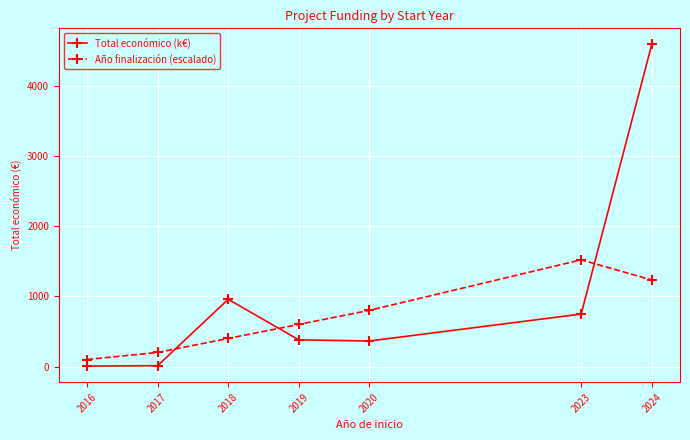

What are all the series names shown in the legend?

Total económico (k€), Año finalización (escalado)